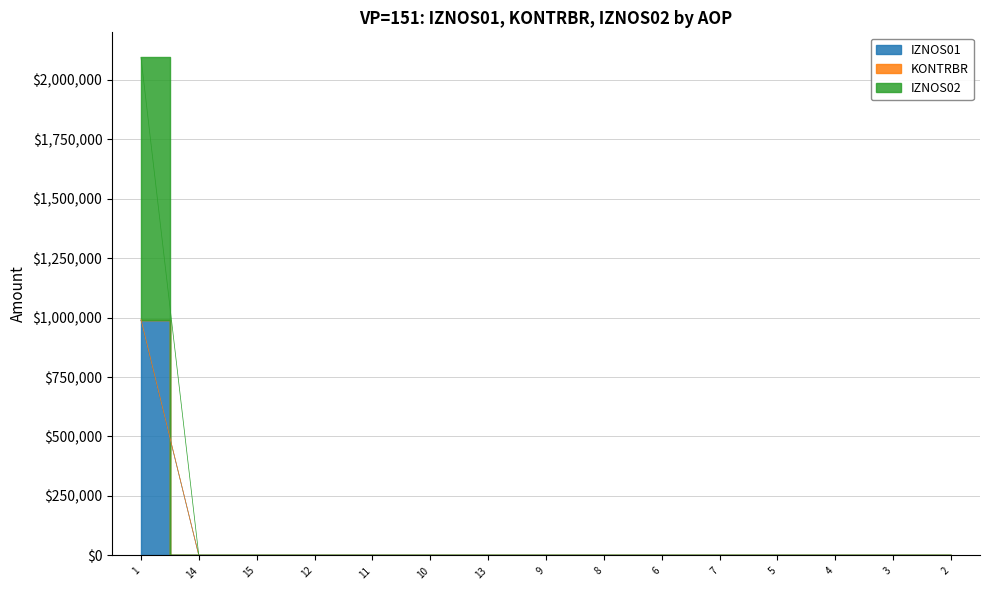

Reading right to left, list all the values displayed in this chart.

IZNOS01: 0.0	0.0	0.0	0.0	0.0	0.0	0.0	0.0	0.0	0.0	0.0	0.0	0.0	0.0	988627.7
KONTRBR: 0.0	0.0	0.0	0.0	0.0	0.0	0.0	0.0	0.0	0.0	0.0	0.0	0.0	0.0	991821.5
IZNOS02: 0.0	0.0	0.0	0.0	0.0	0.0	0.0	0.0	0.0	0.0	0.0	0.0	0.0	0.0	2094429.8